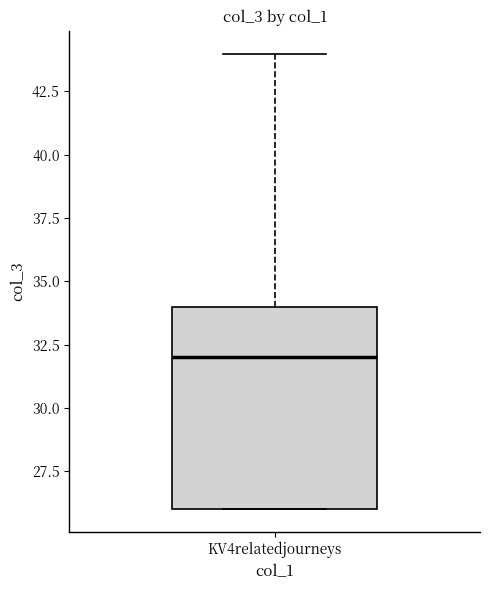

Where does the upper whisker of the box for KV4relatedjourneys end on the y-axis? The values are not printed on the chart, so give them approximately, as read against the axis.

44